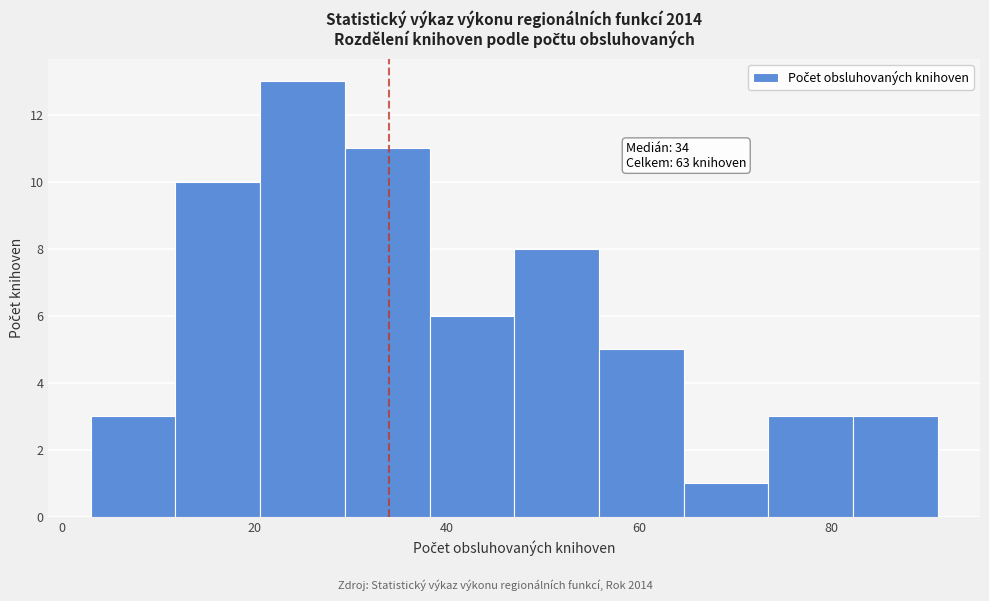

Which range on the x-axis has the tallest bar?

20.6 to 29.4